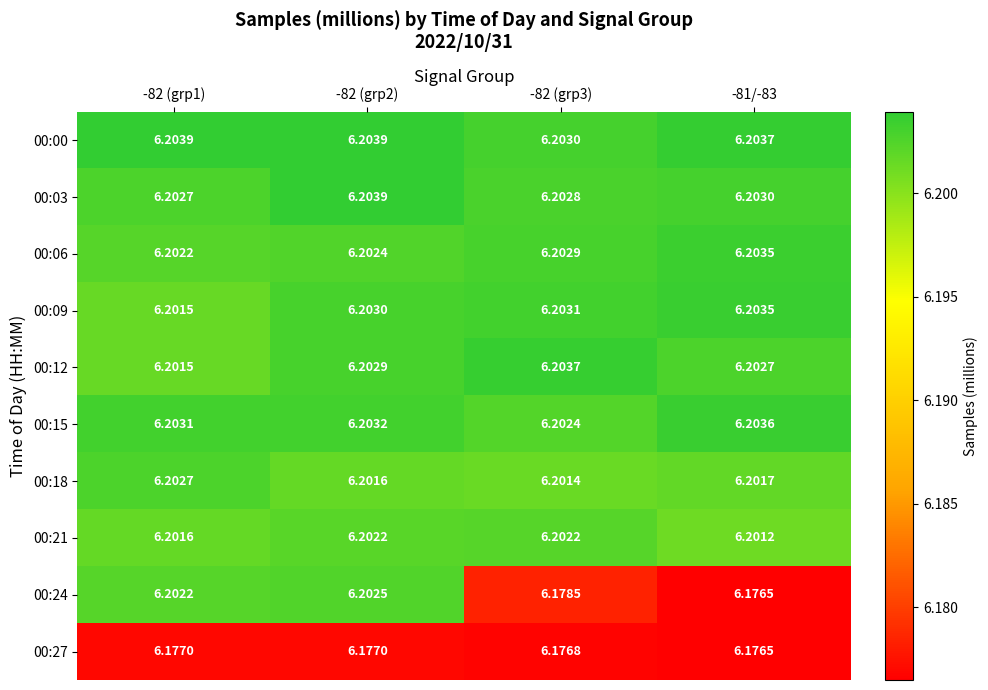

Is the value of 00:06 at -82 (grp2) greater than the value of 00:03 at -82 (grp1)?

No